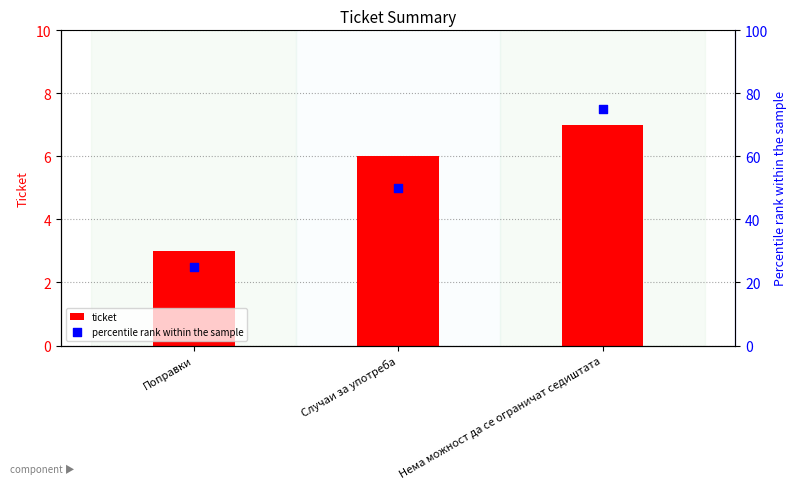

What is the total value across all series at Поправки?

28